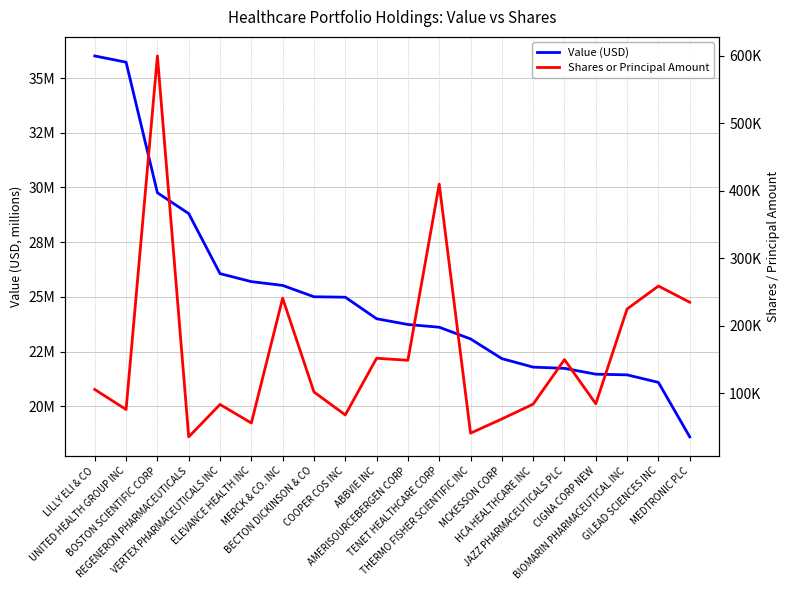

Rank the series by their average value, from highest to lowest.

Value (USD), Shares or Principal Amount